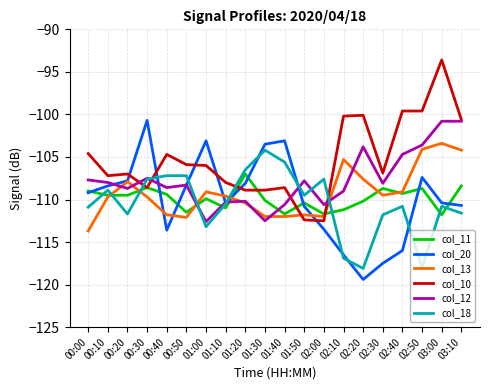

True or false: col_13 and col_18 intersect in this chart.

True